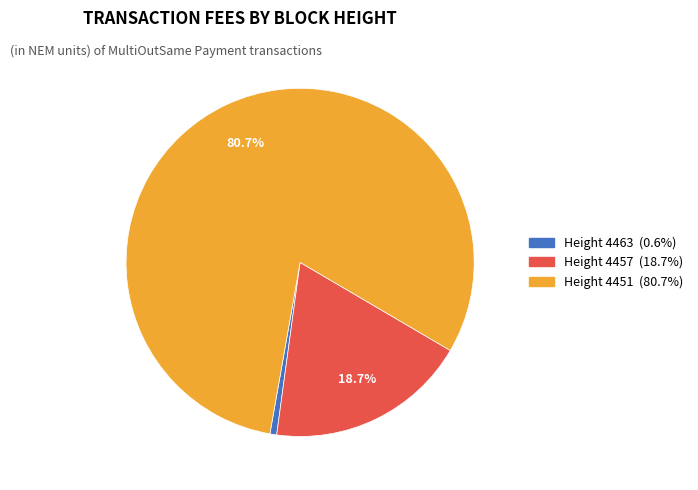

Is there any slice that represents more than half of the pie?

Yes